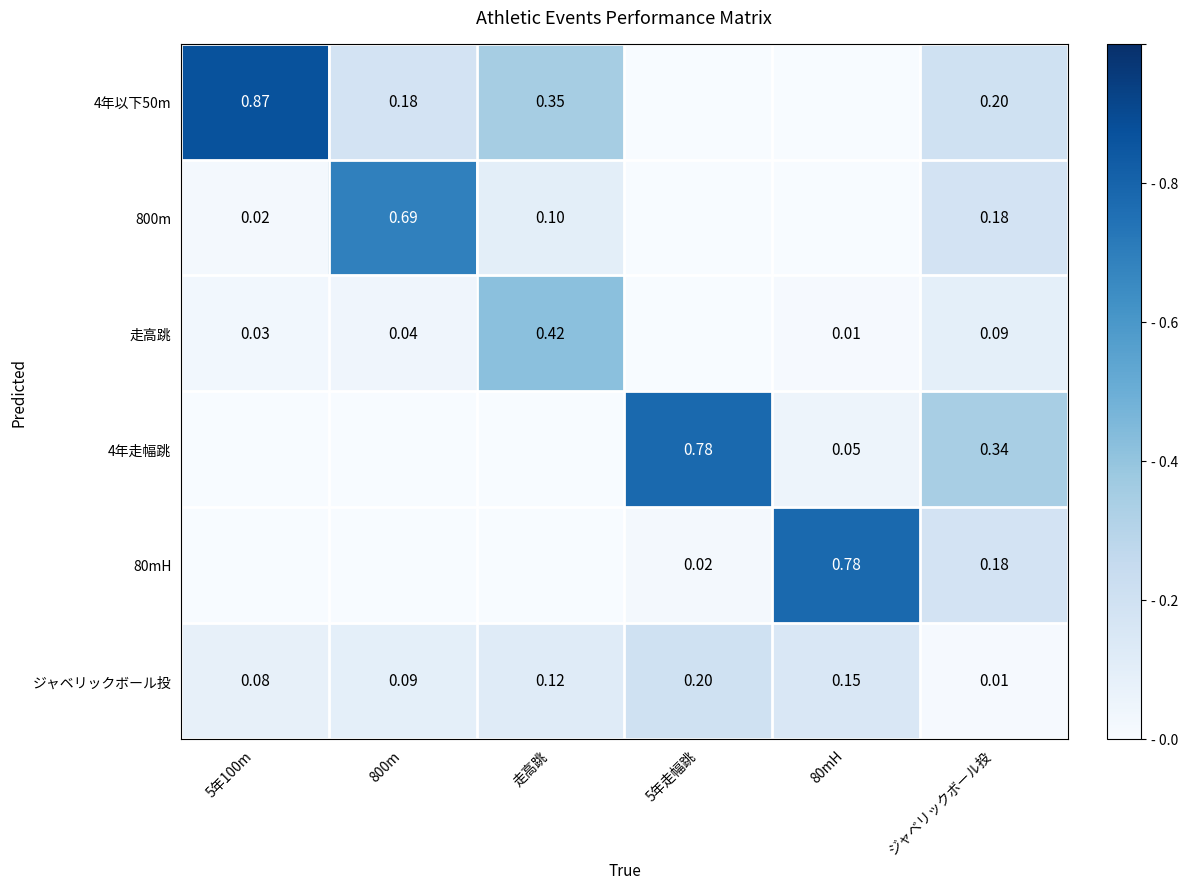

What is the difference between the highest and lowest values at 5年走幅跳?

0.8